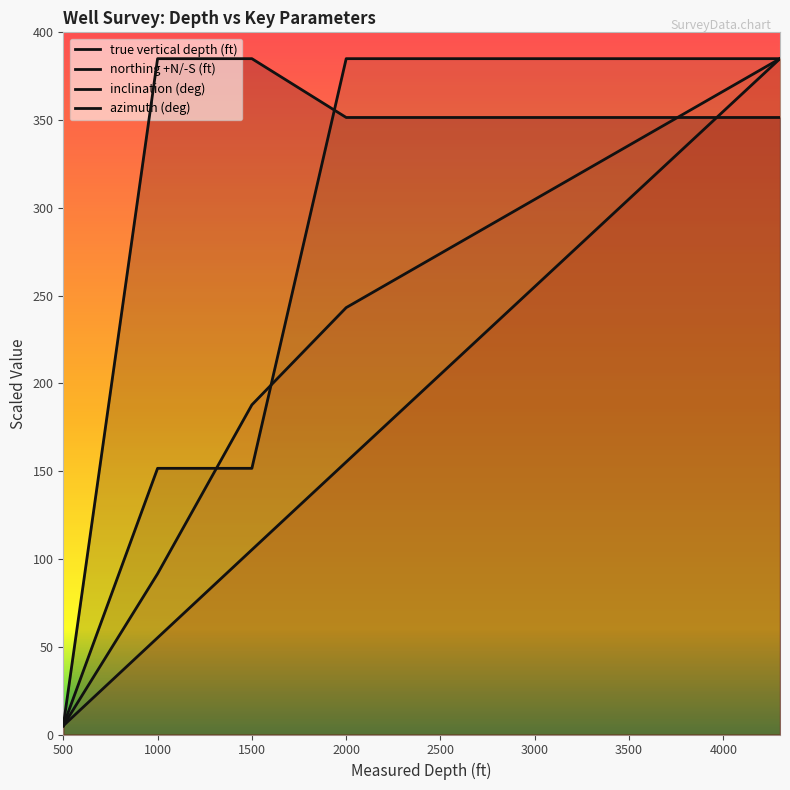

How many values in the azimuth (deg) series exceed 351?

8